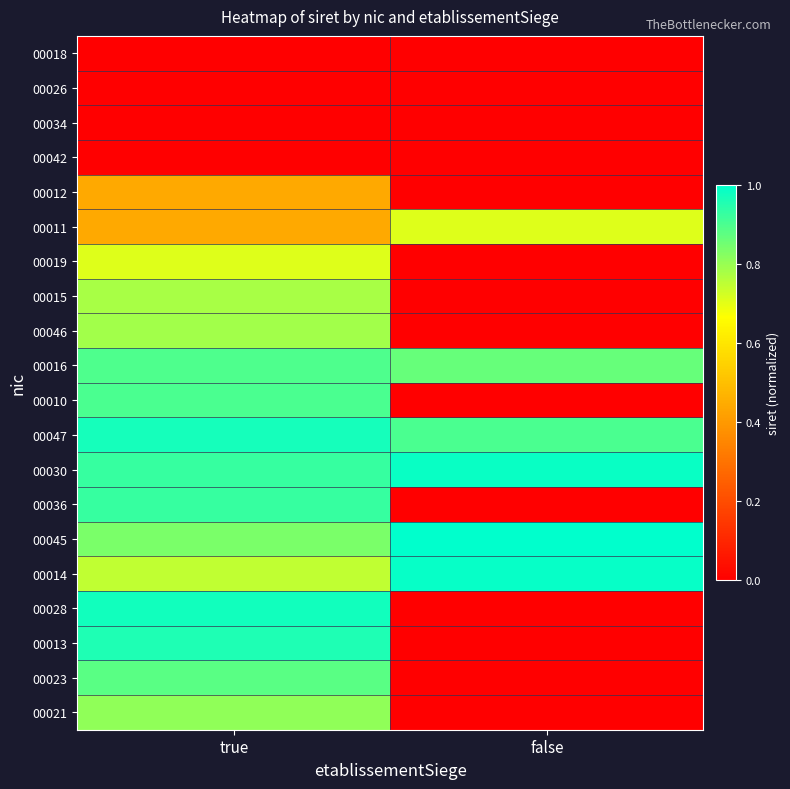

At how many categories does at least one series exceed 0?

2